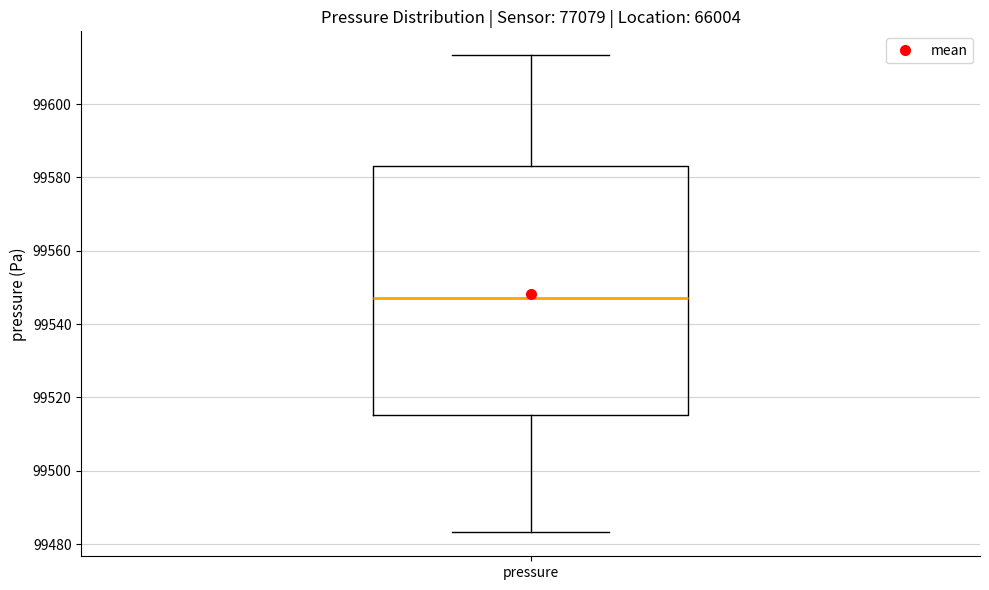

Transcribe this box plot: give where the median line is, the range the box spans, and where the two whiskers end, as read against the y-axis. The values are not printed on the chart, so give them approximately, as read against the axis.

median 99548, box 99516 to 99584, whiskers 99484 to 99614